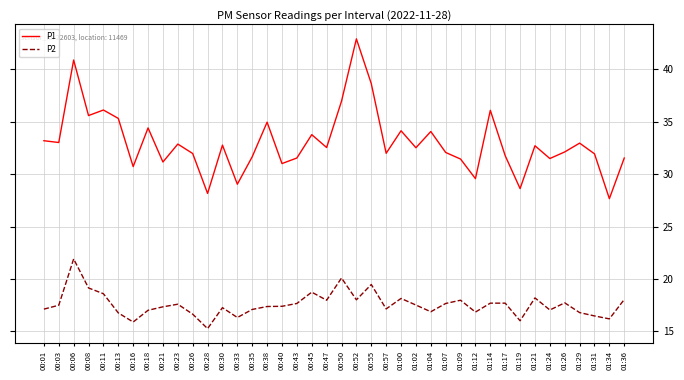

What is the maximum value shown in the chart?

42.9